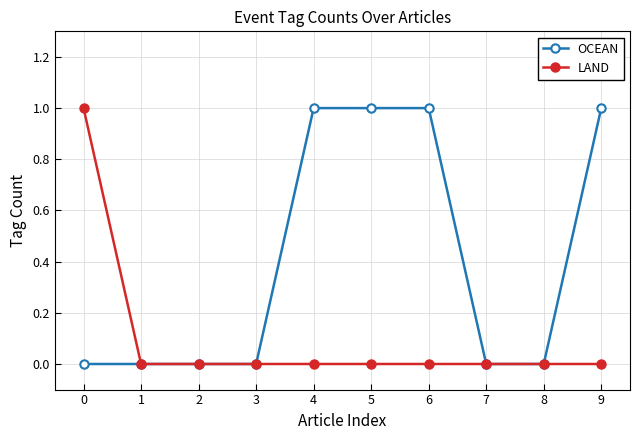

What is the value of the OCEAN point at the 5th from the left?

1